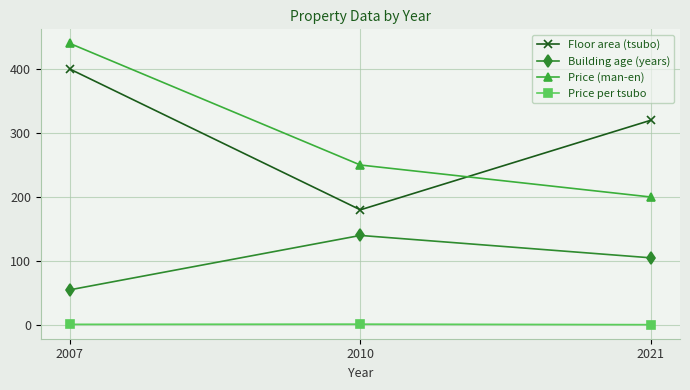

What is the sum of the Floor area (tsubo) values at 2007 and 2021?

720.0